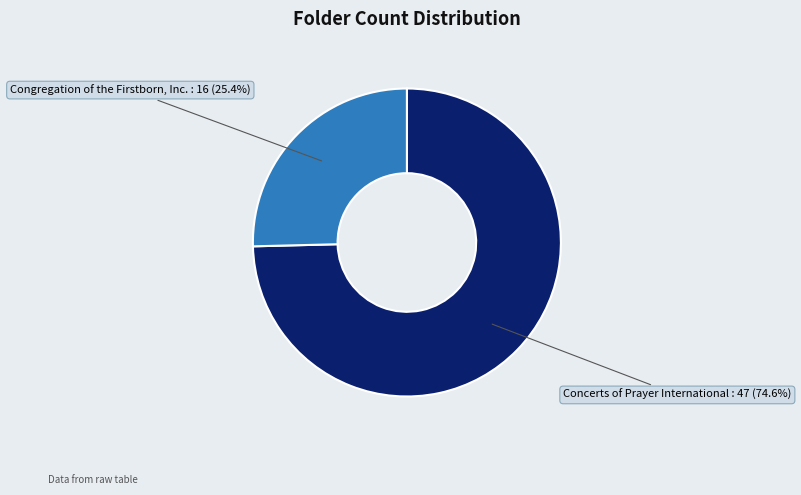

How many segments does this pie chart have?

2